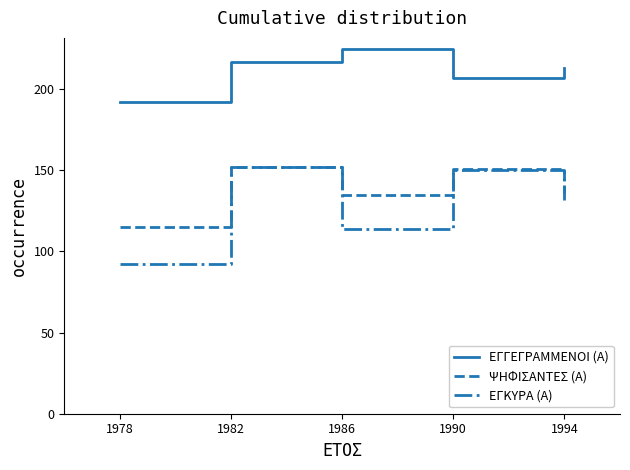

What are all the series names shown in the legend?

ΕΓΓΕΓΡΑΜΜΕΝΟΙ (Α), ΨΗΦΙΣΑΝΤΕΣ (Α), ΕΓΚΥΡΑ (Α)